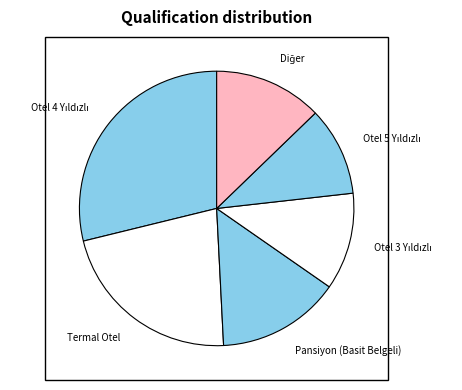

Is there a majority slice in this chart?

No